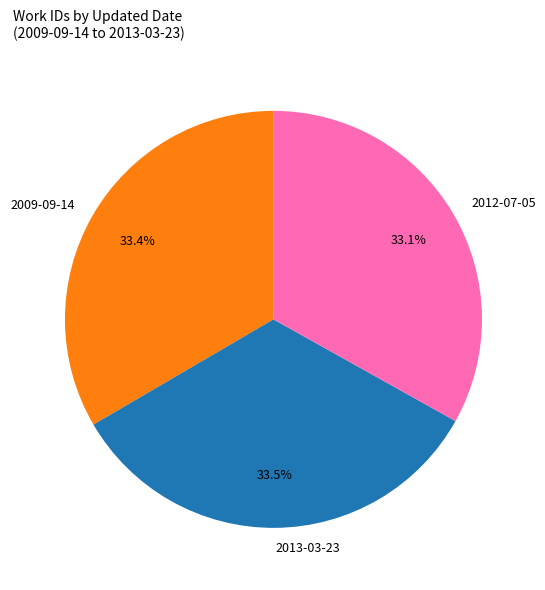

To the nearest percent, what portion does 2009-09-14 represent?

33%